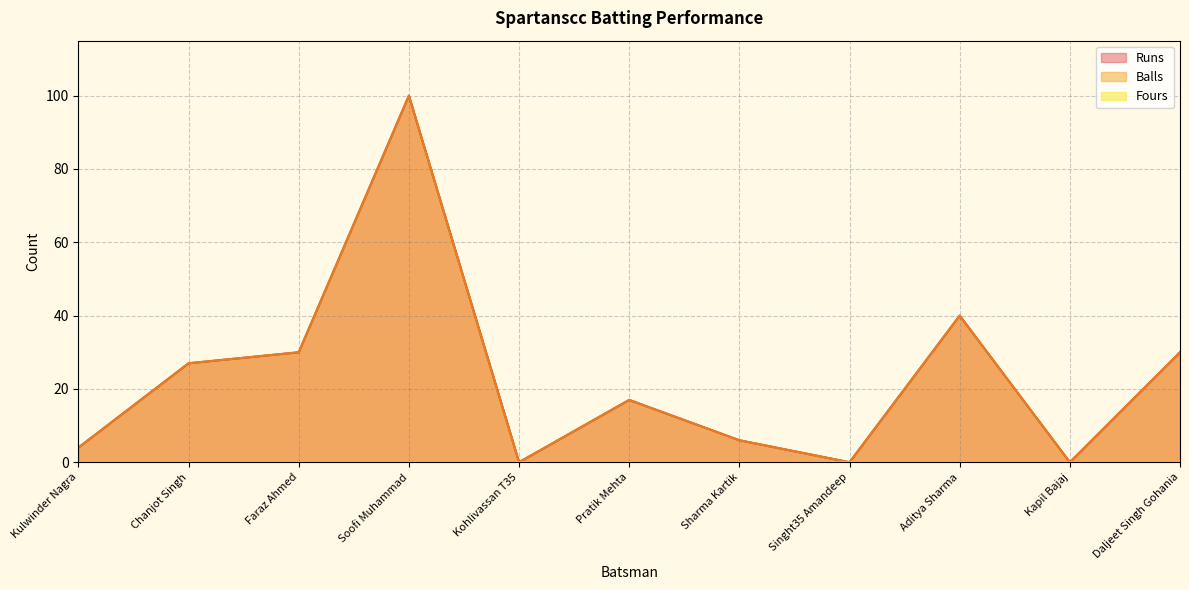

Which label corresponds to the largest value in the chart?

Soofi Muhammad